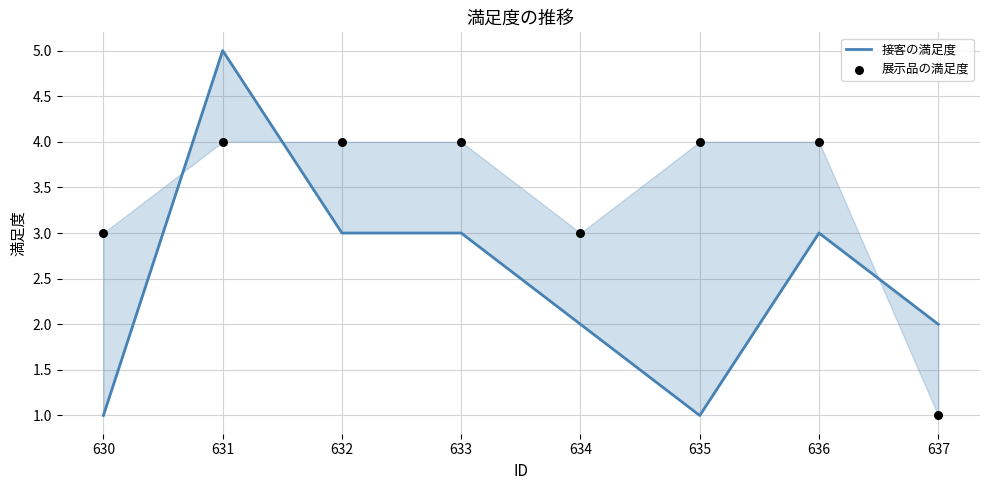

Which series reaches the minimum Y coordinate?

接客の満足度